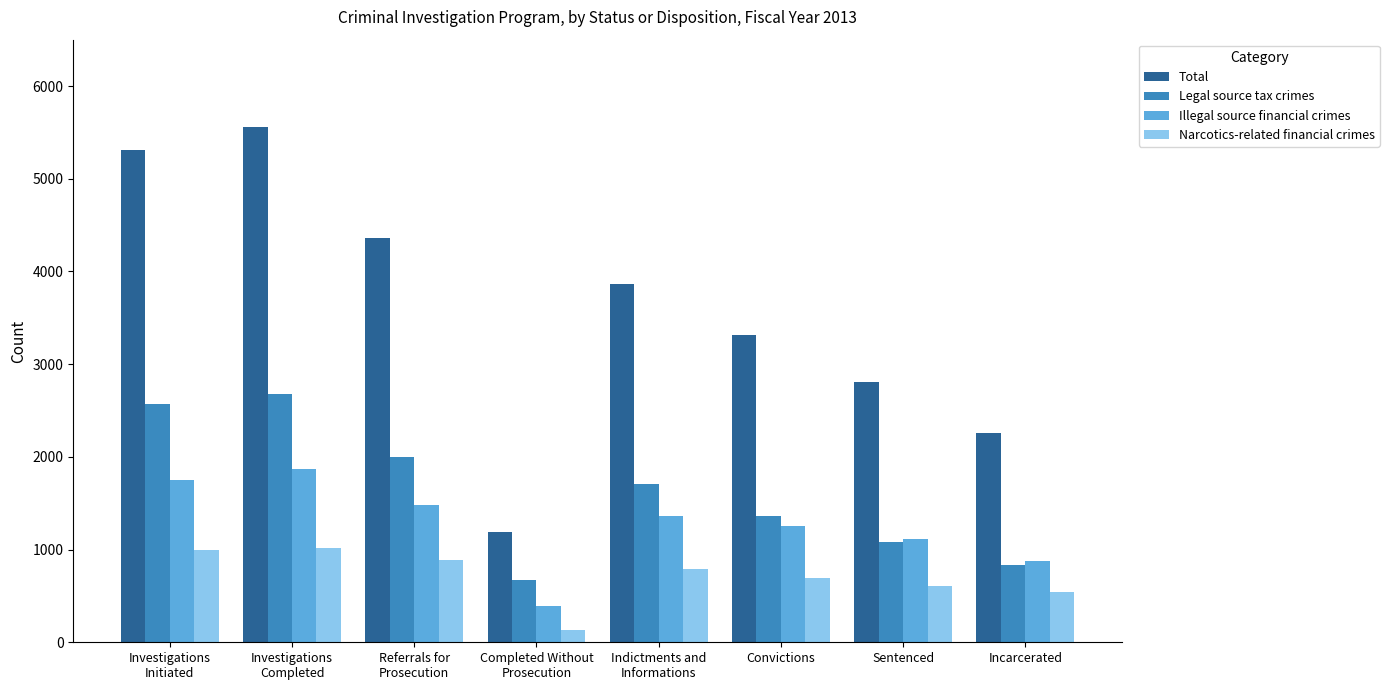

Where is Legal source tax crimes nearest to the value 1674?

Indictments and
Informations